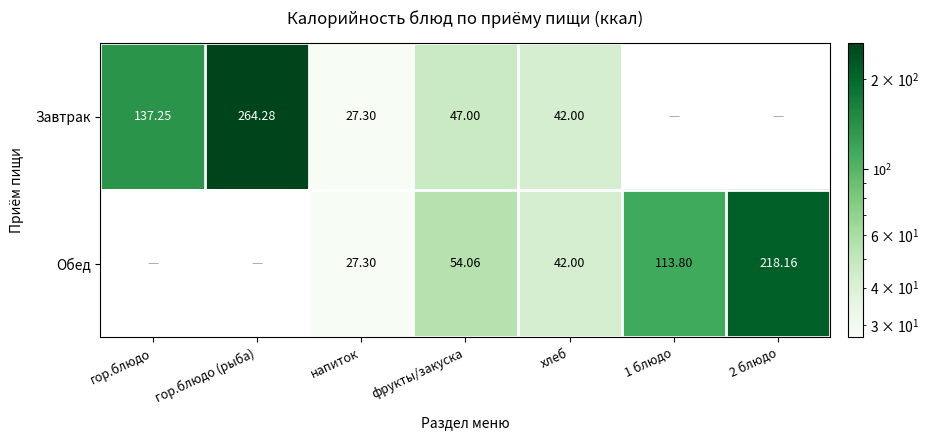

Rank the series at фрукты/закуска from lowest to highest value.

Завтрак, Обед